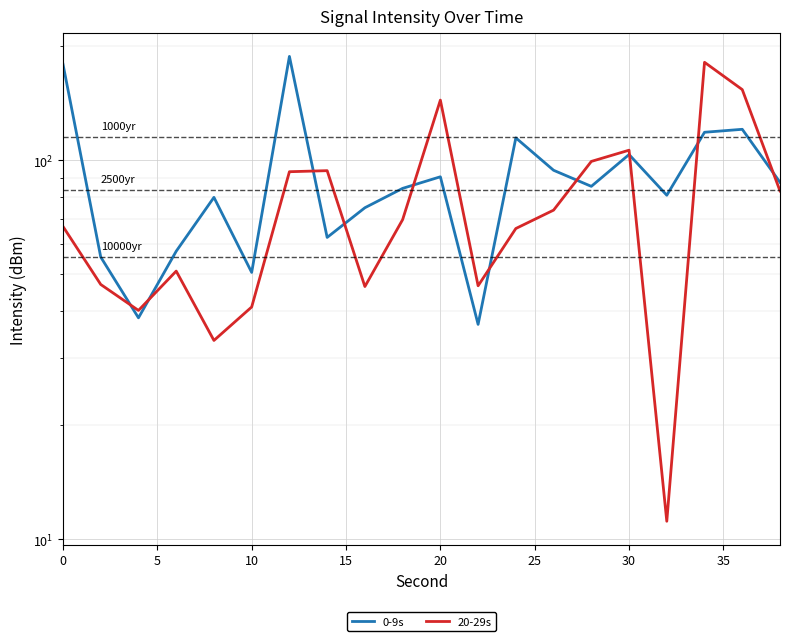

The value of 20-29s at 17 is 109.1. True or false?

False